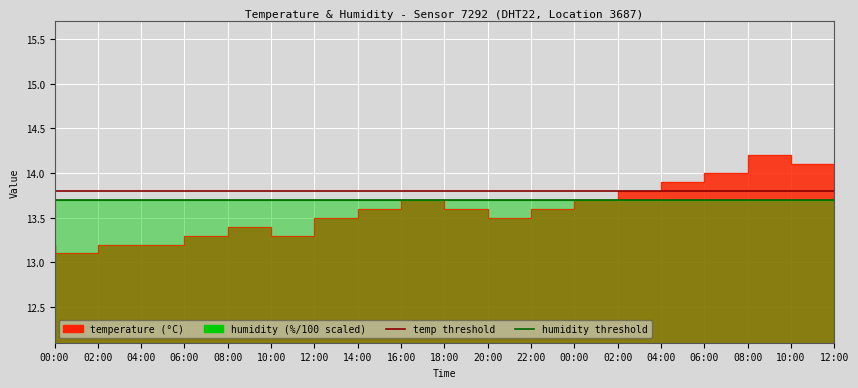

What position from the left is 00:00?

1